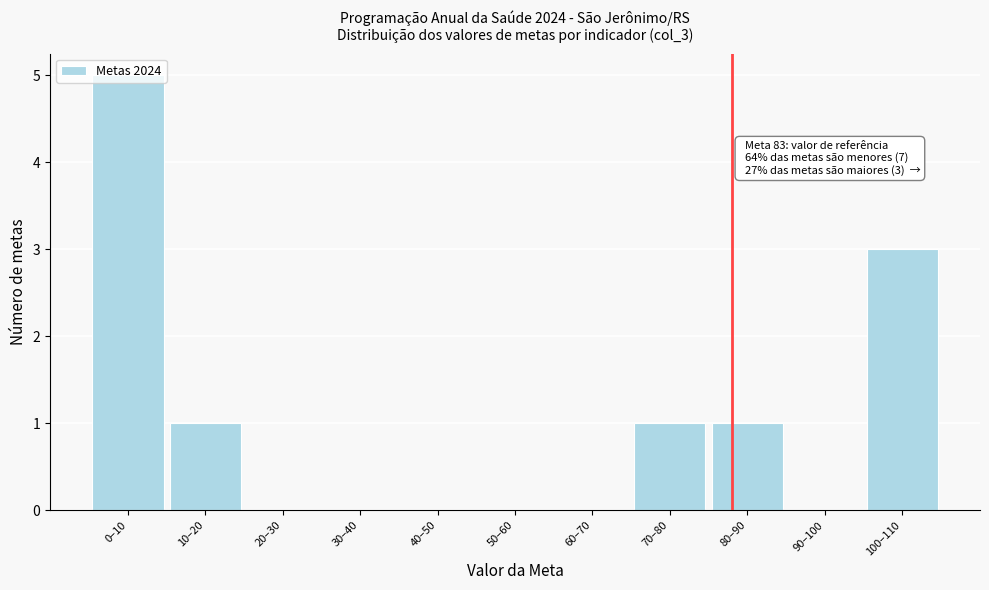

Between 60–70 and 10–20, which is larger?

10–20